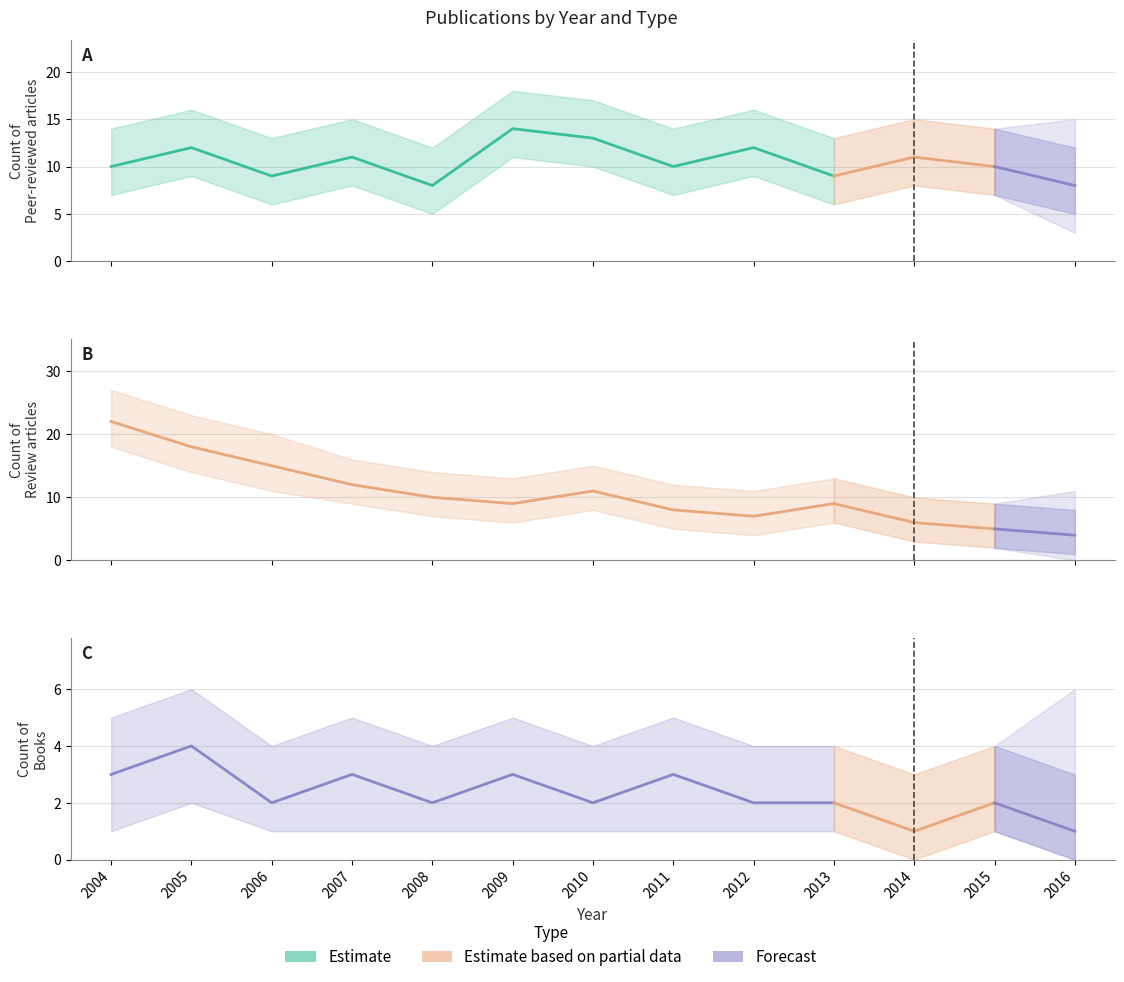

What is the value of the 学術論文 (審査論文) point at the 10th from the left?

9